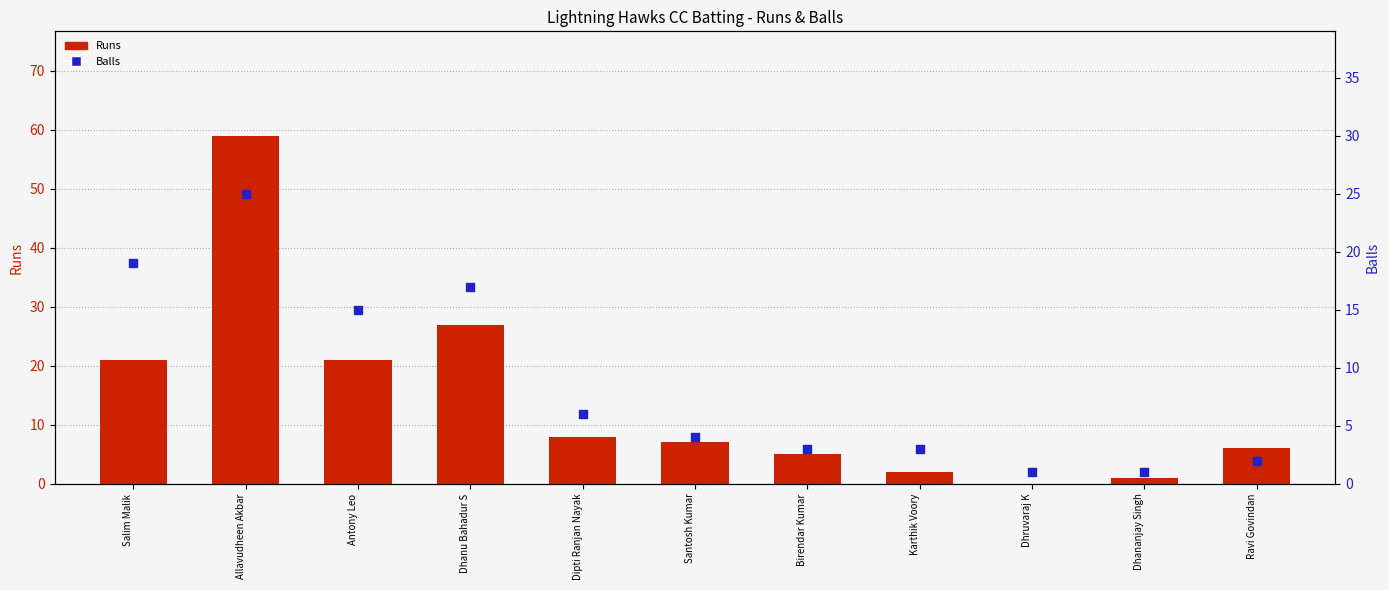

At how many categories does at least one series exceed 9?

4